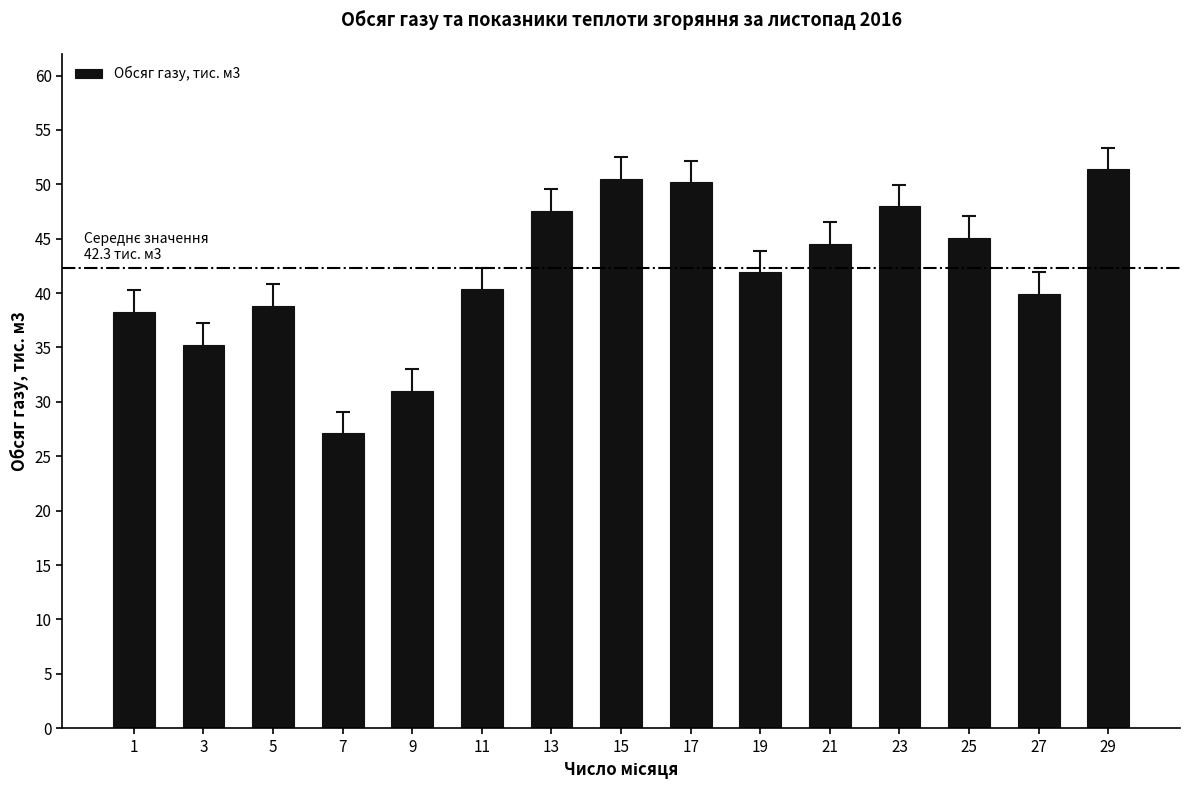

What is the greatest value displayed?

51.4